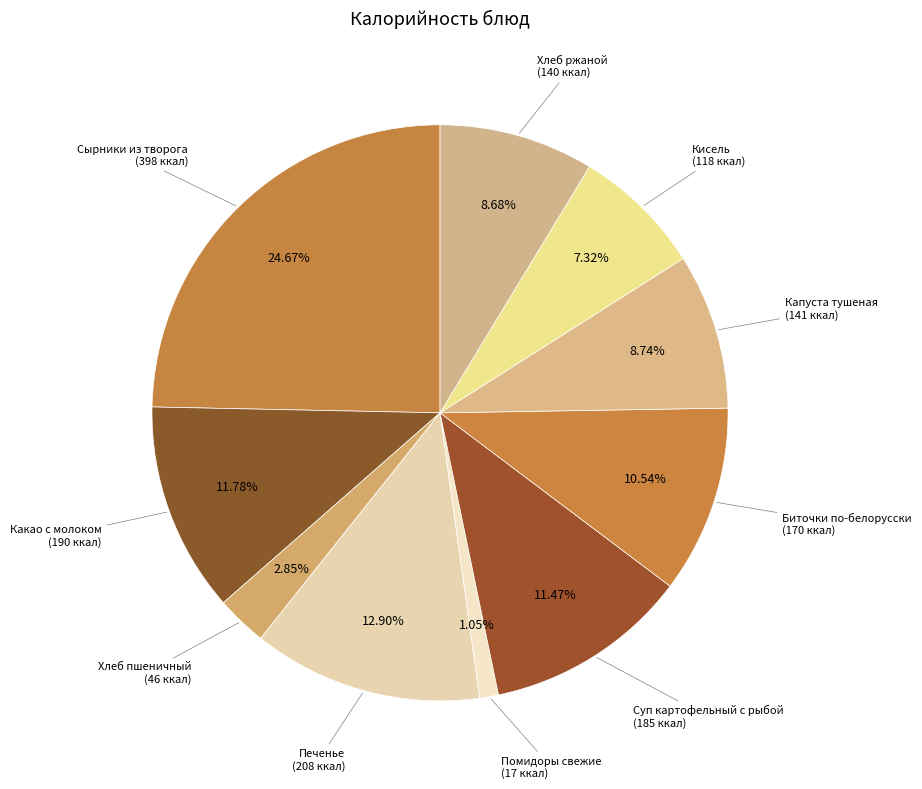

How many segments does this pie chart have?

10